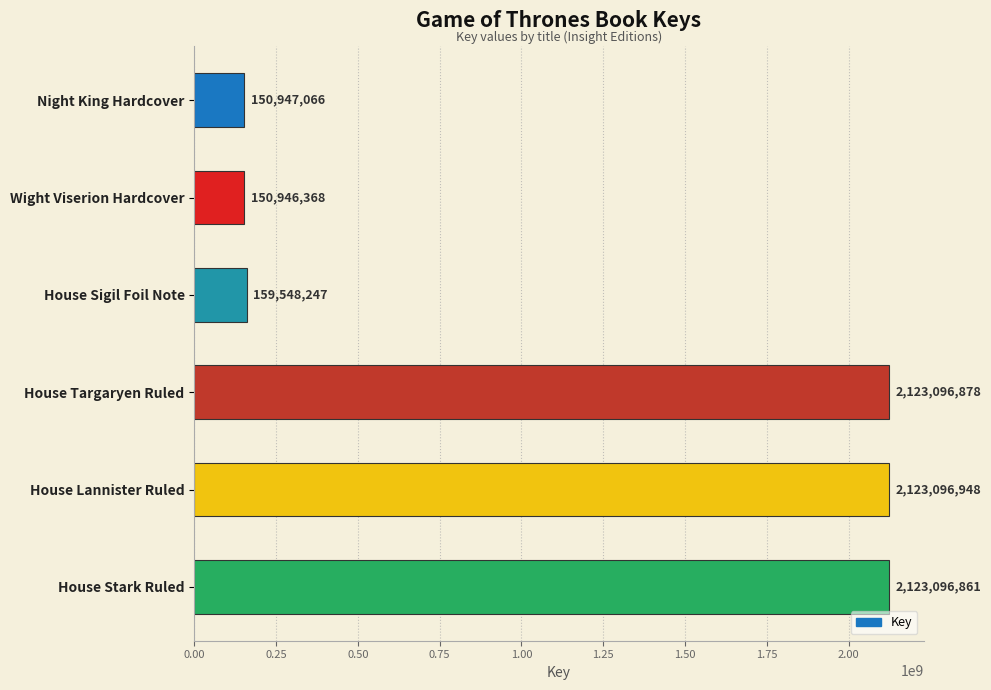

What is the label of the 4th bar from the top?

House Targaryen Ruled